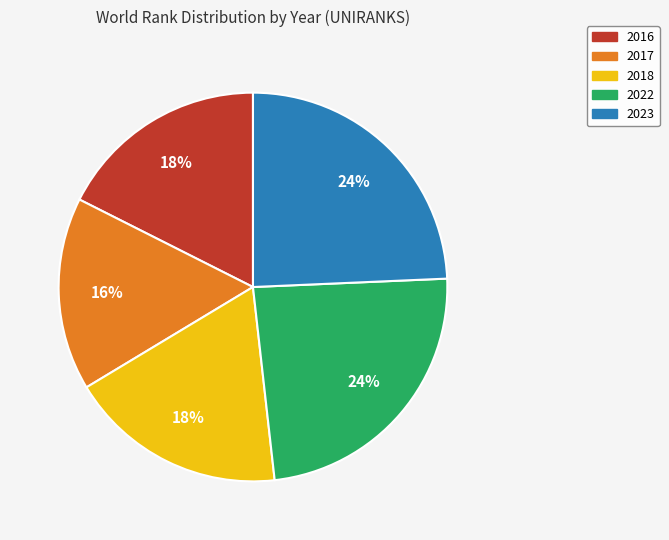

Is there a majority slice in this chart?

No